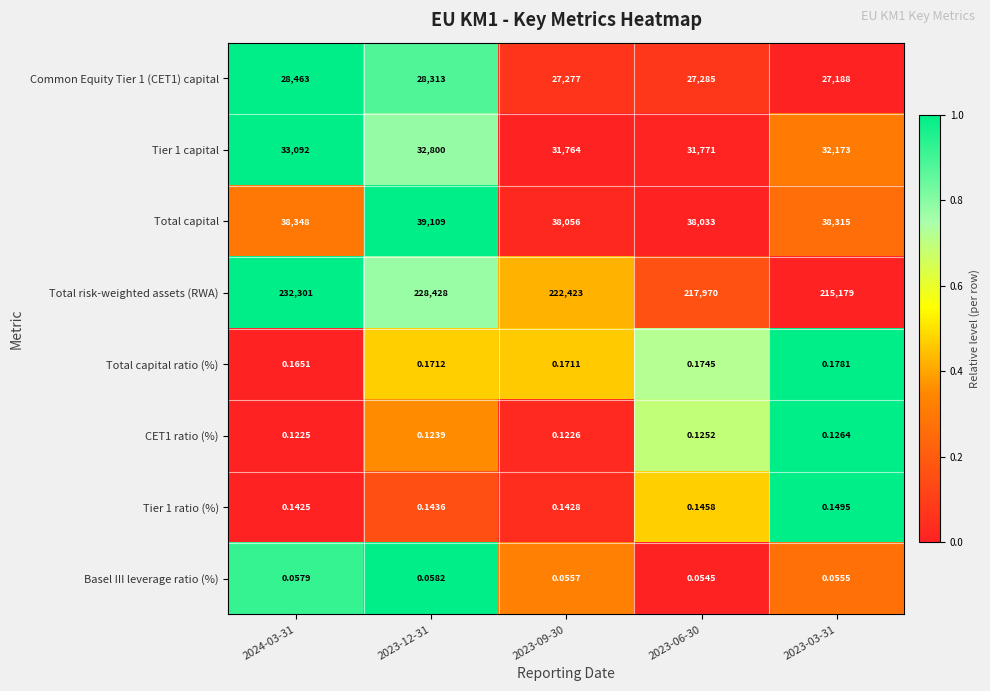

At 2023-12-31, list the series in order from smallest to largest.

Basel III leverage ratio (%), CET1 ratio (%), Tier 1 ratio (%), Total capital ratio (%), Common Equity Tier 1 (CET1) capital, Tier 1 capital, Total capital, Total risk-weighted assets (RWA)